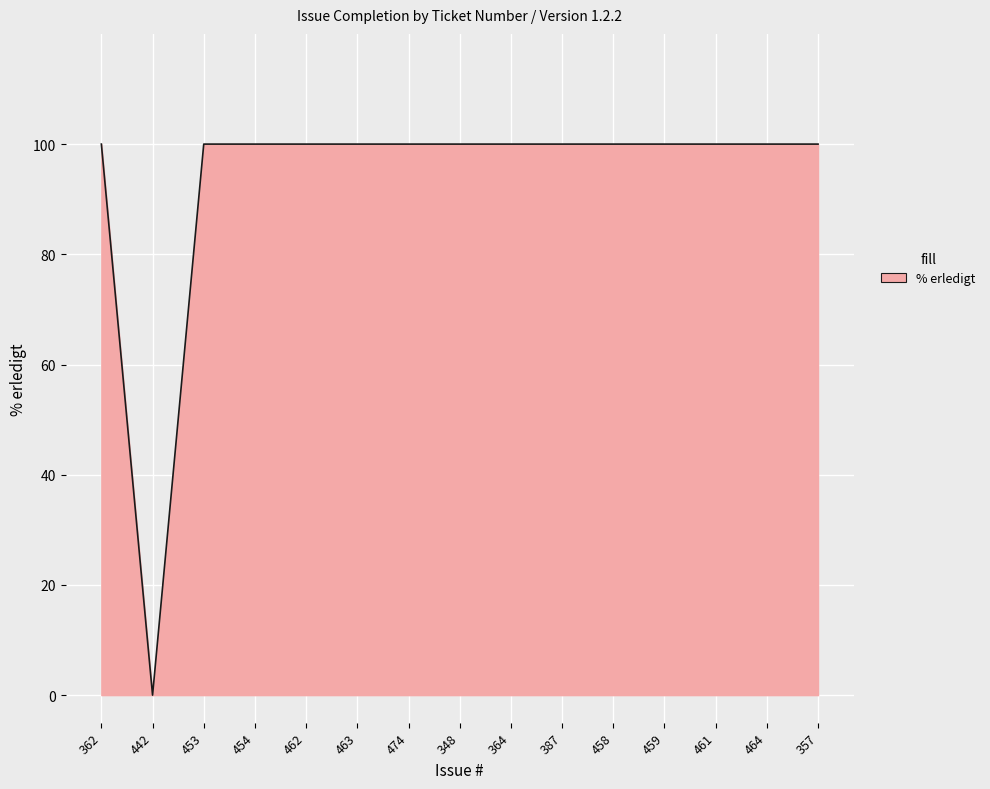

What is the difference between the maximum and minimum values?

100